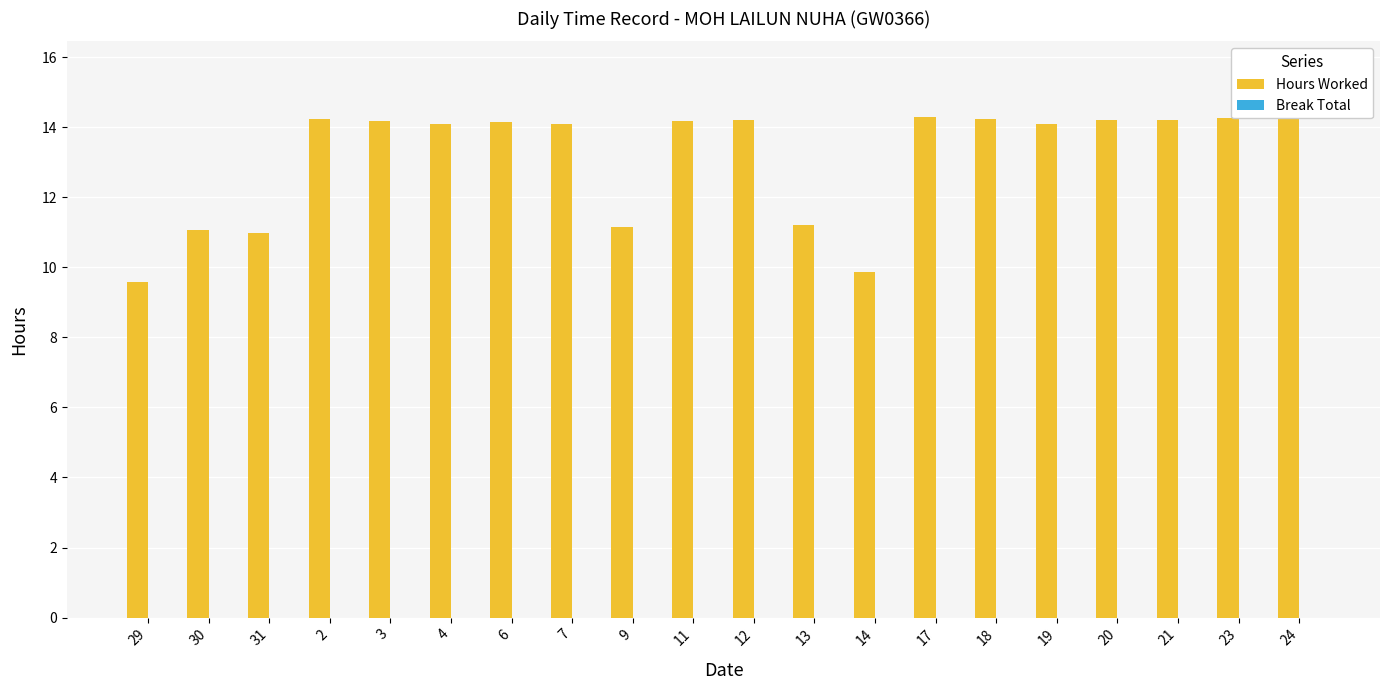

What is the minimum value shown in the chart?

9.6